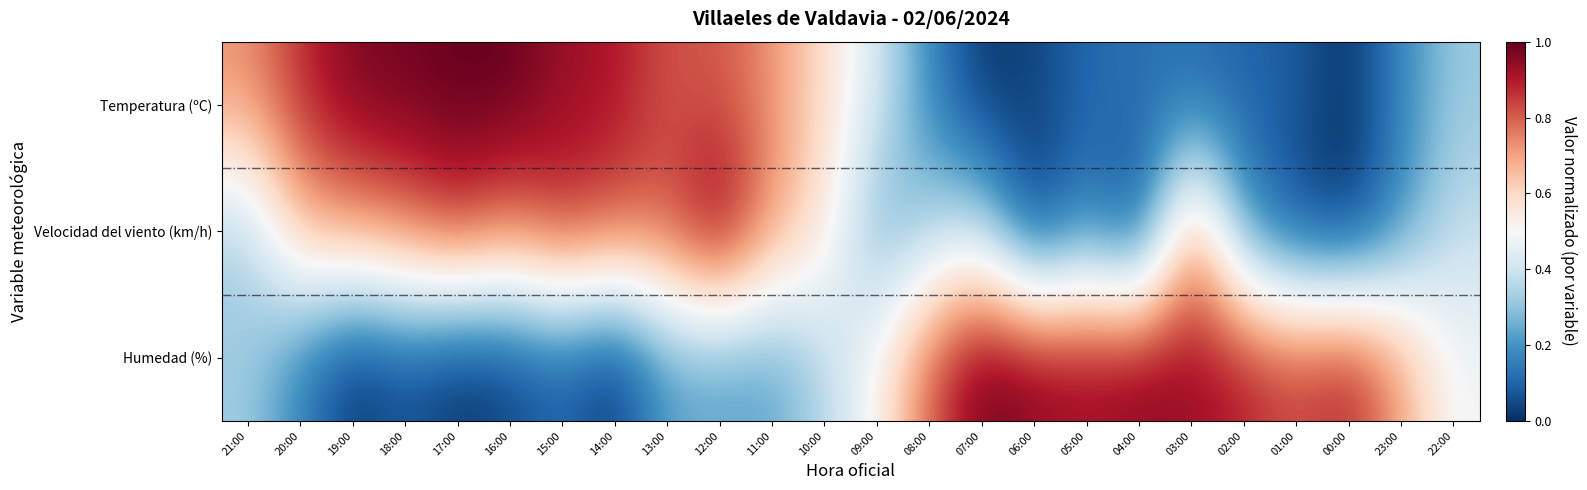

Which category has the highest value across all series?

17:00